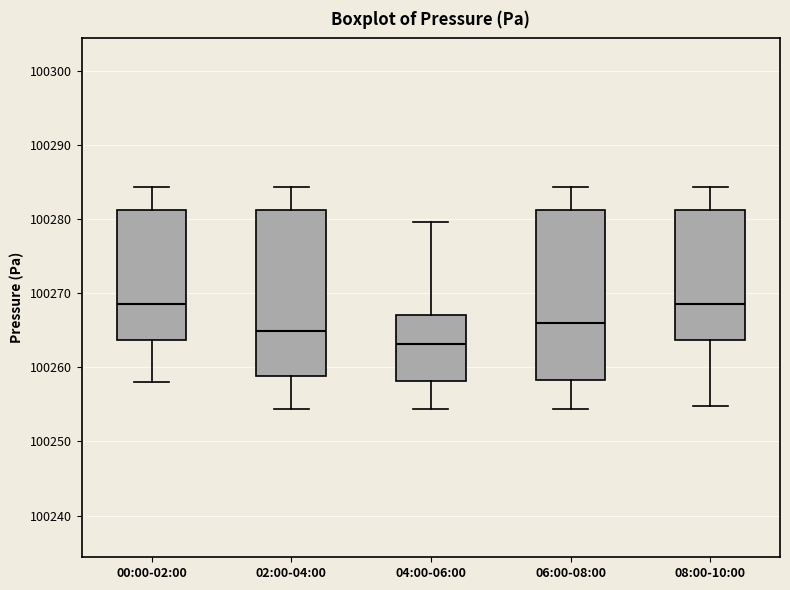

Which box has the lowest median line?

04:00-06:00